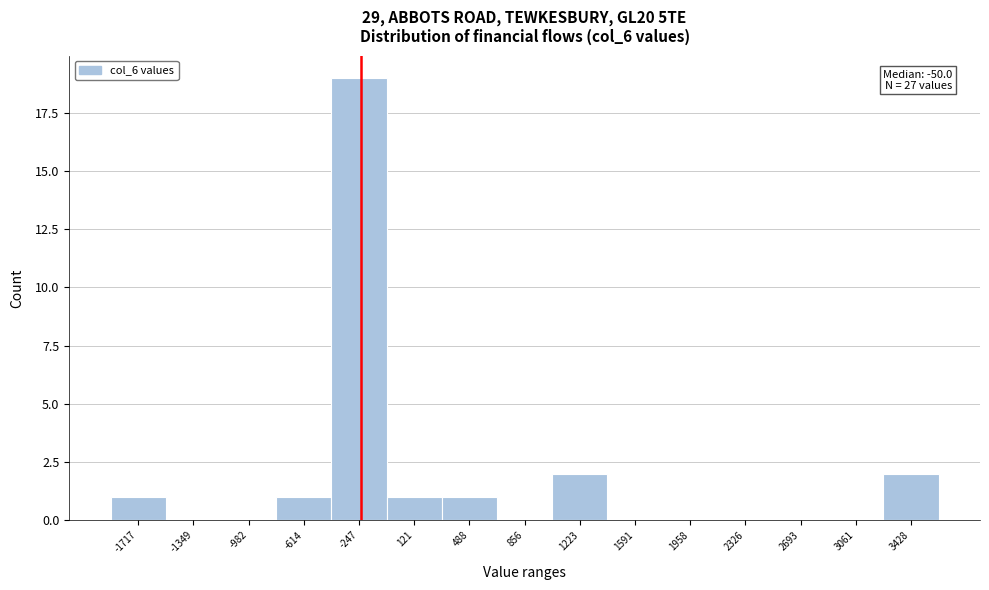

Reading left to right, transcribe all the data shown in this chart.

-1717=1	-1349=0	-982=0	-614=1	-247=19	121=1	488=1	856=0	1223=2	1591=0	1958=0	2326=0	2693=0	3061=0	3428=2